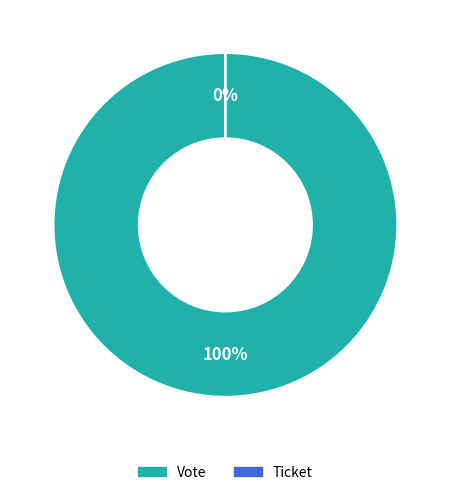

Is the sum of Ticket and Vote greater than half?

Yes